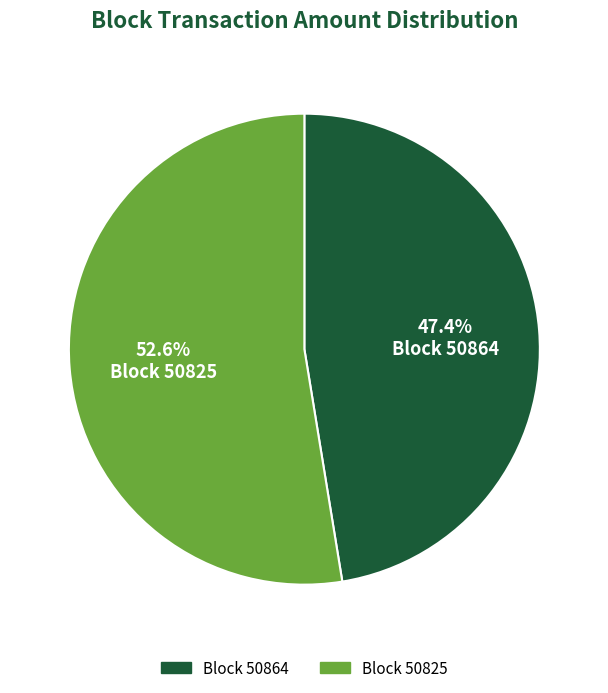

Count the number of slices in the pie.

2